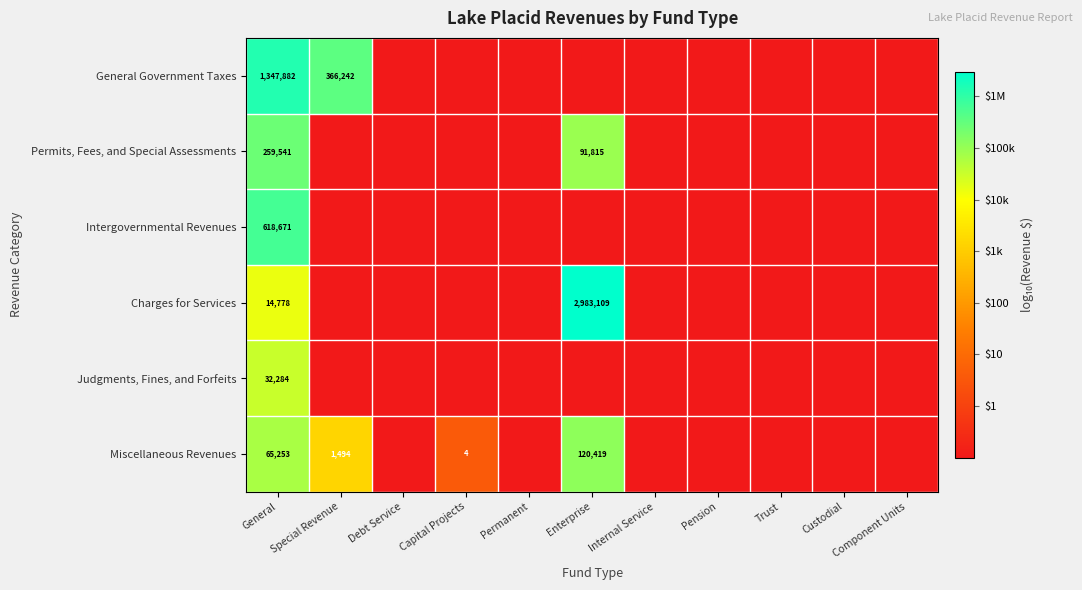

Which series has the largest range (max minus min)?

Charges for Services